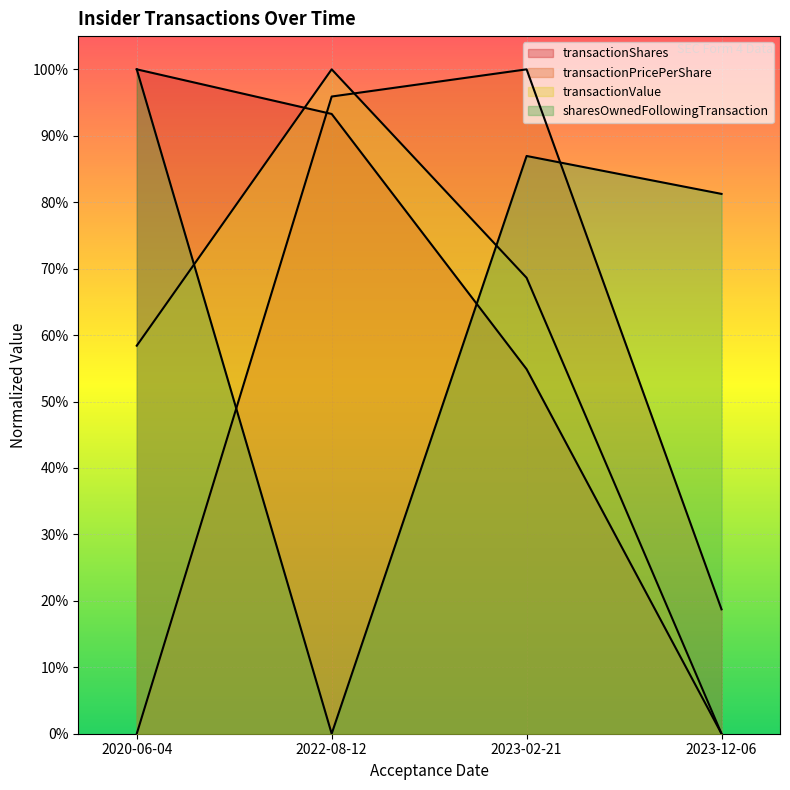

Which series changed the most between 2022-08-12 and 2023-12-06?

transactionValue